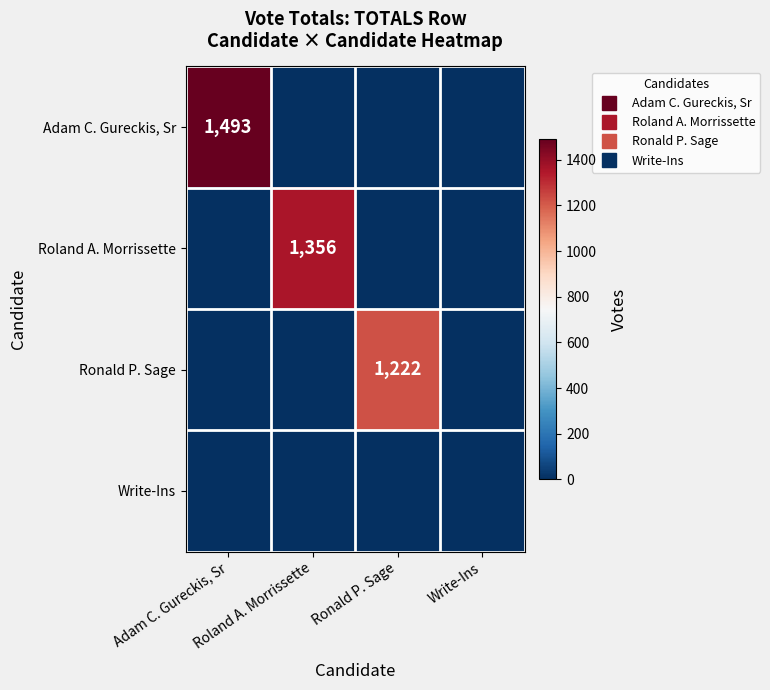

At how many categories does at least one series exceed 1474?

1